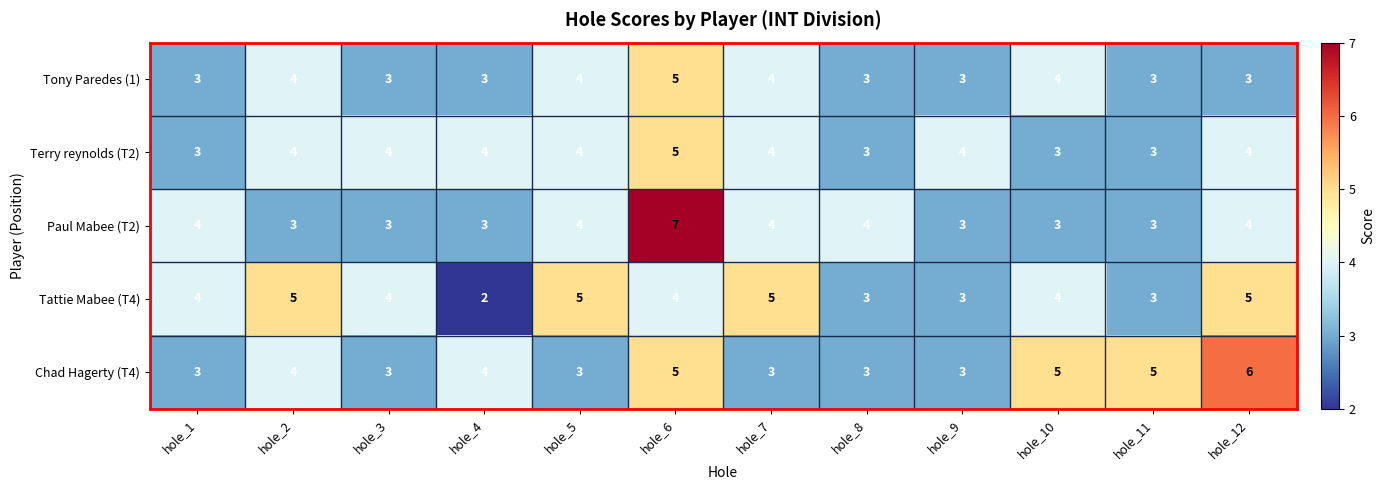

Read the Tattie Mabee (T4) value at hole_7.

5